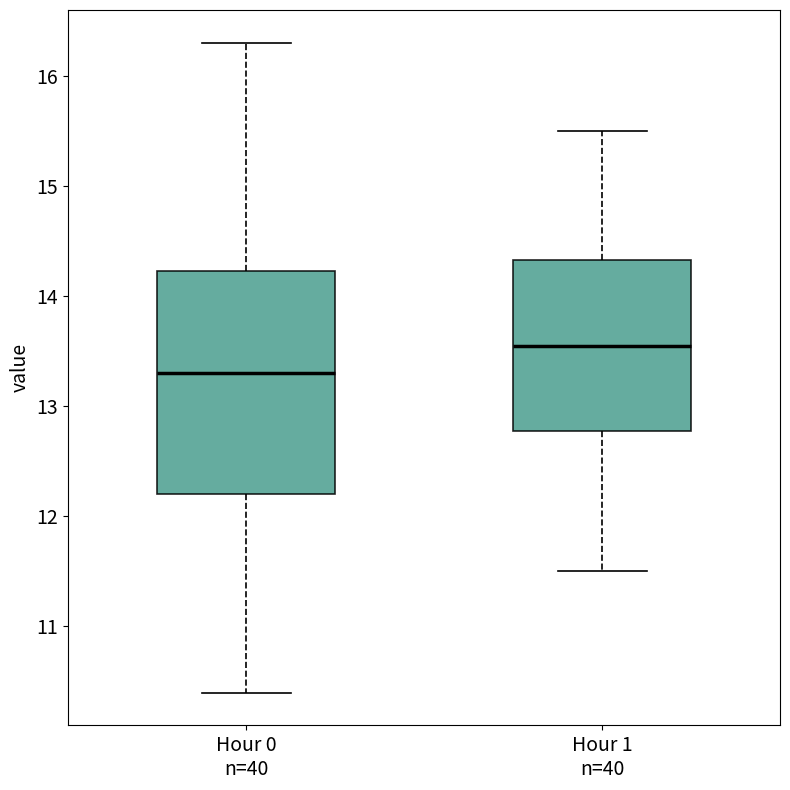

Comparing the boxes themselves (not the whiskers), which one is the tallest?

Hour 0 n=40